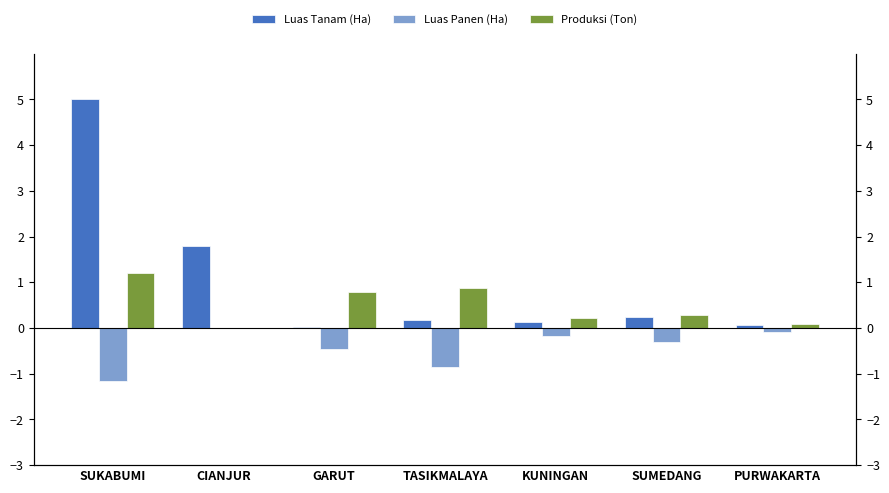

What is the difference between the second highest and minimum values in the Luas Panen (Ha) series?

1.1